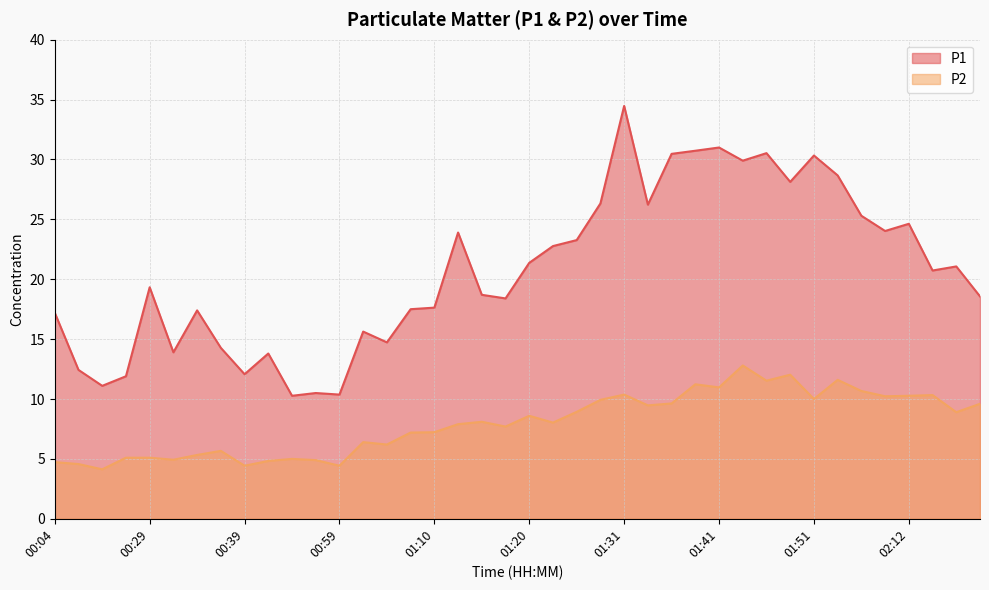

True or false: P1 and P2 cross at least once.

False